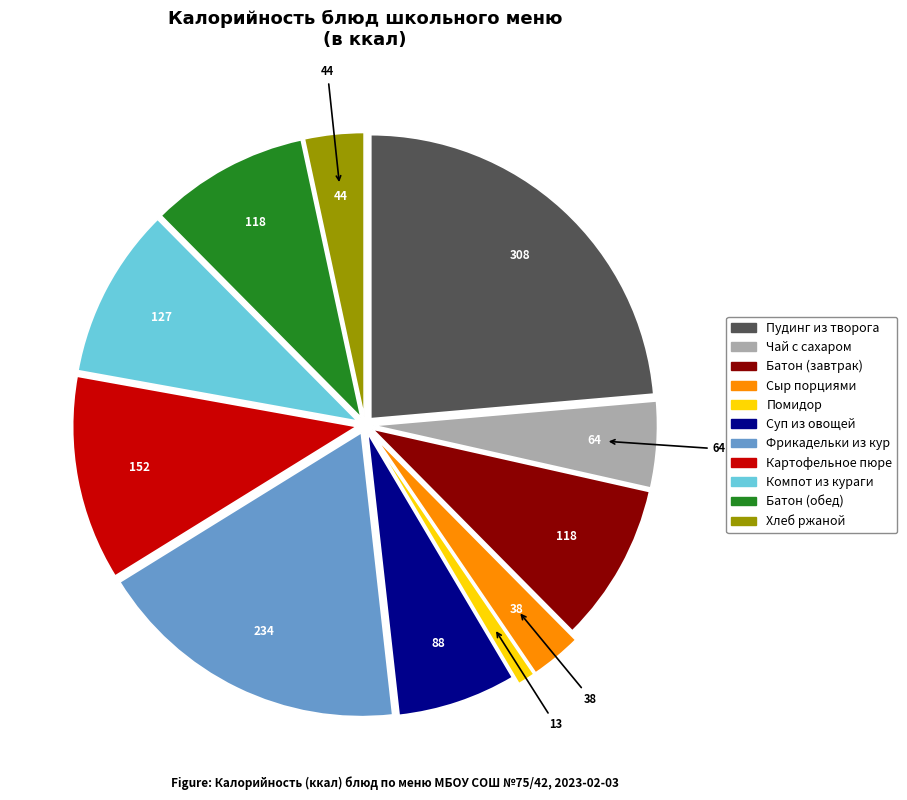

Do Картофельное пюре and Батон (обед) together represent more than half of the pie?

No